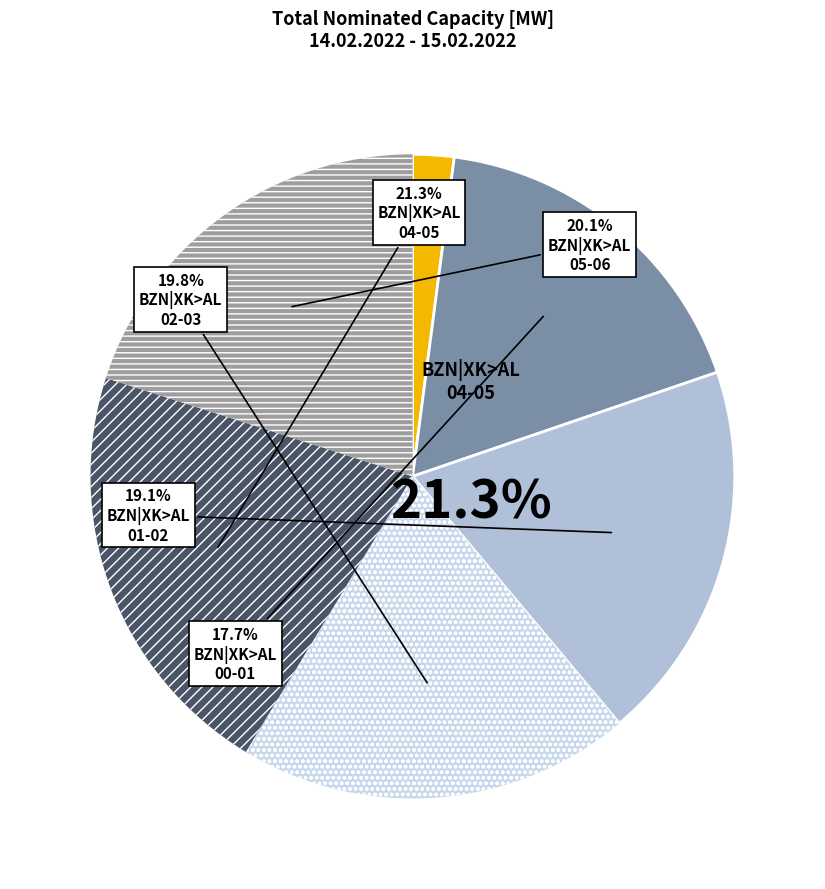

The BZN|XK > BZN|AL
01:00-02:00 Total slice represents 8% of the pie. True or false?

False